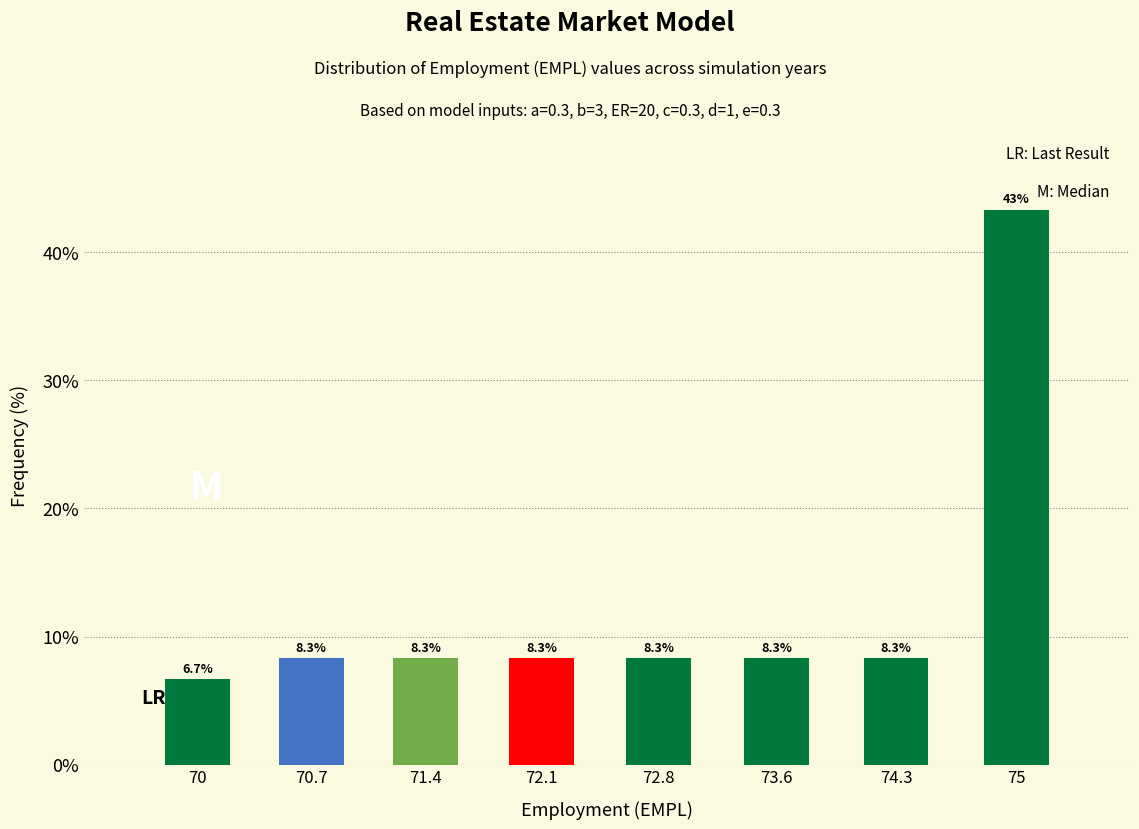

Reading left to right, what are all the values shown in this chart?

70=6.7	70.7=8.3	71.4=8.3	72.1=8.3	72.8=8.3	73.6=8.3	74.3=8.3	75=43.3